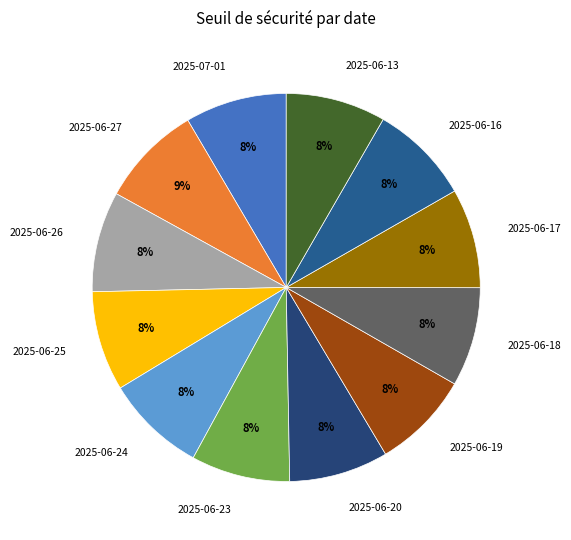

Which slice is the smallest?

2025-06-19